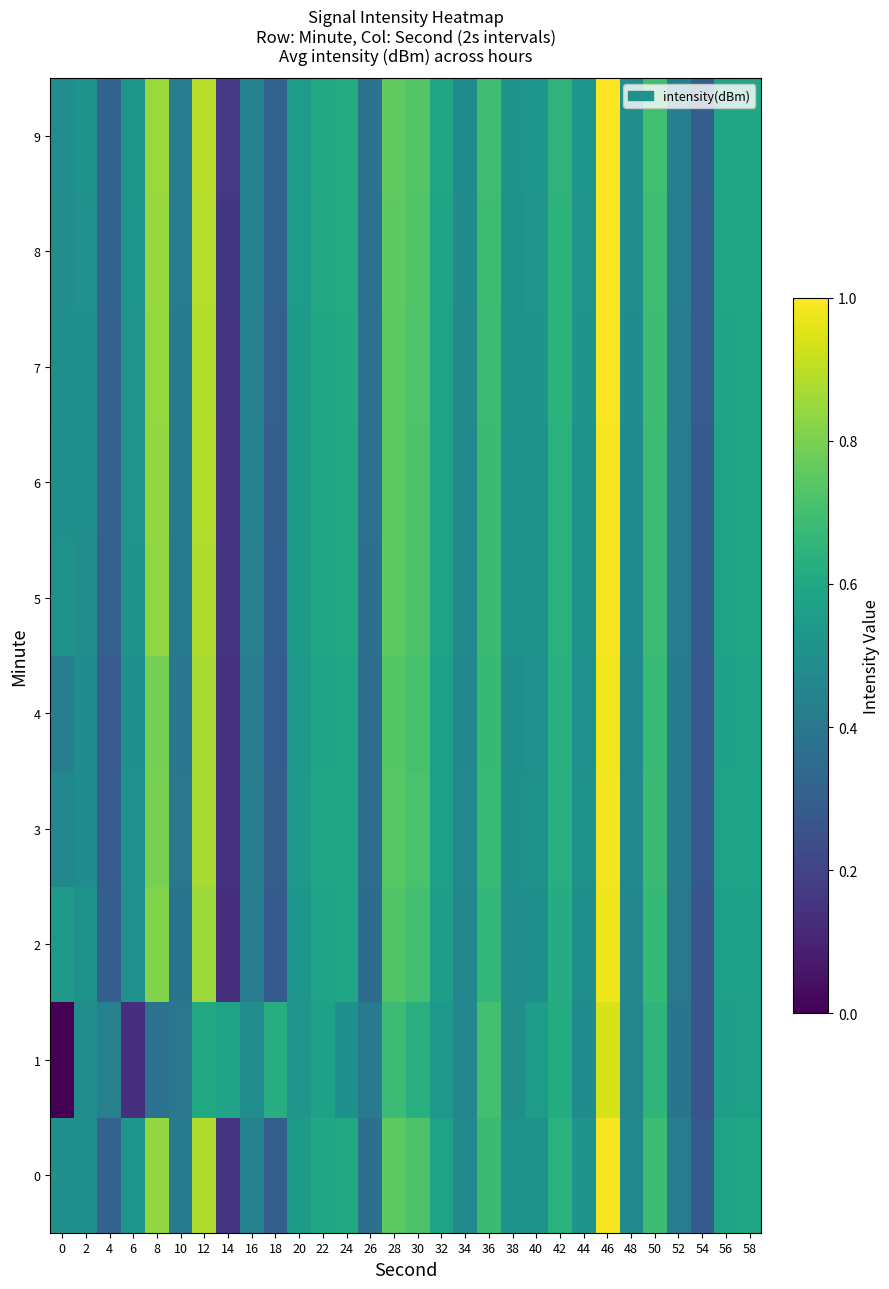

At which category is the sum across all series the highest?

46